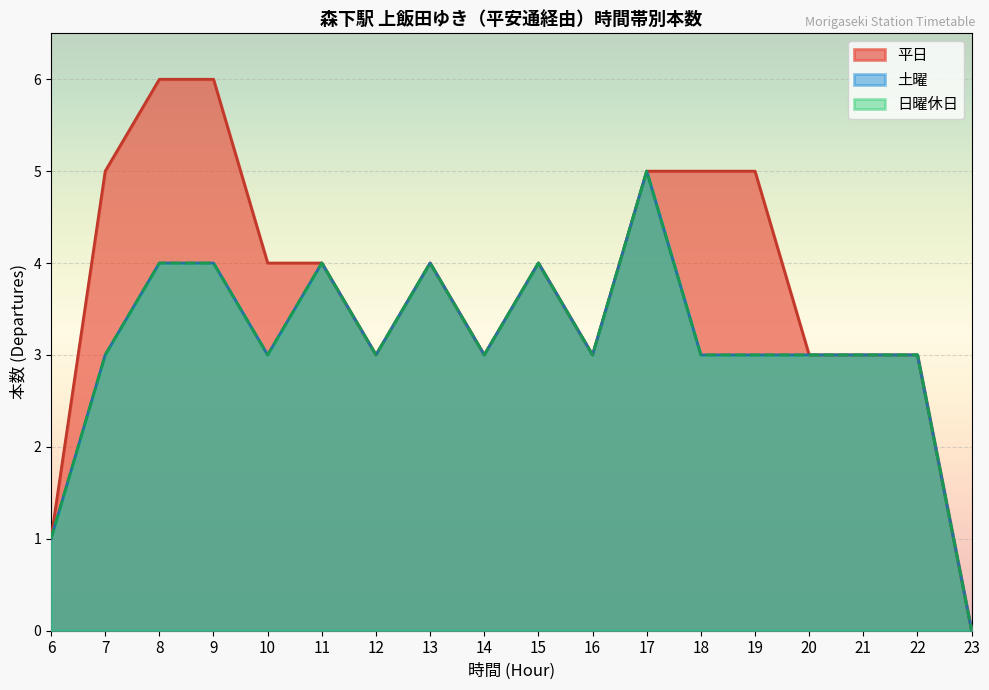

Which has a higher value, 28 or 11?

11